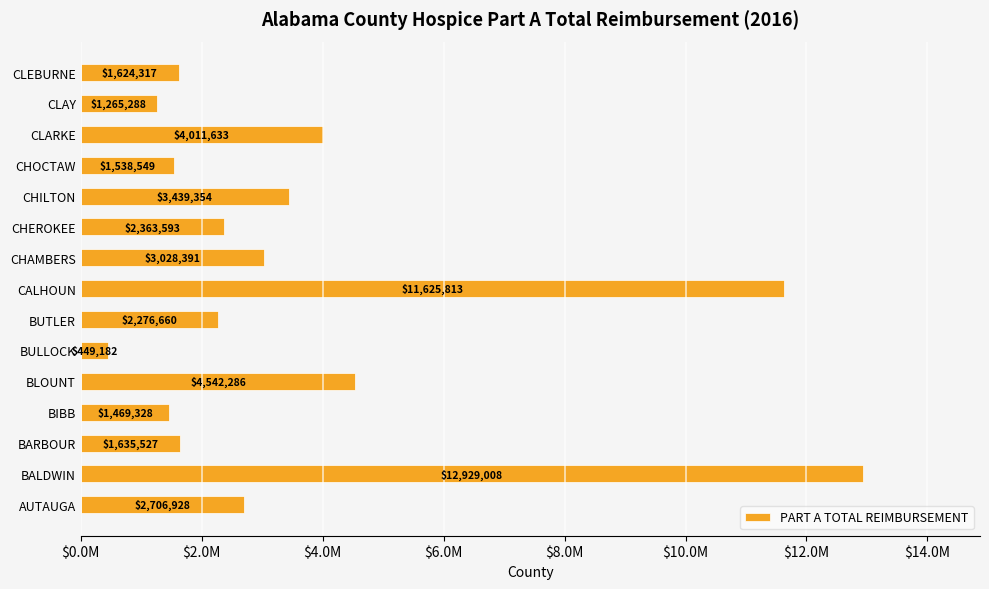

Are the bars grouped side by side (vs. stacked)?

No